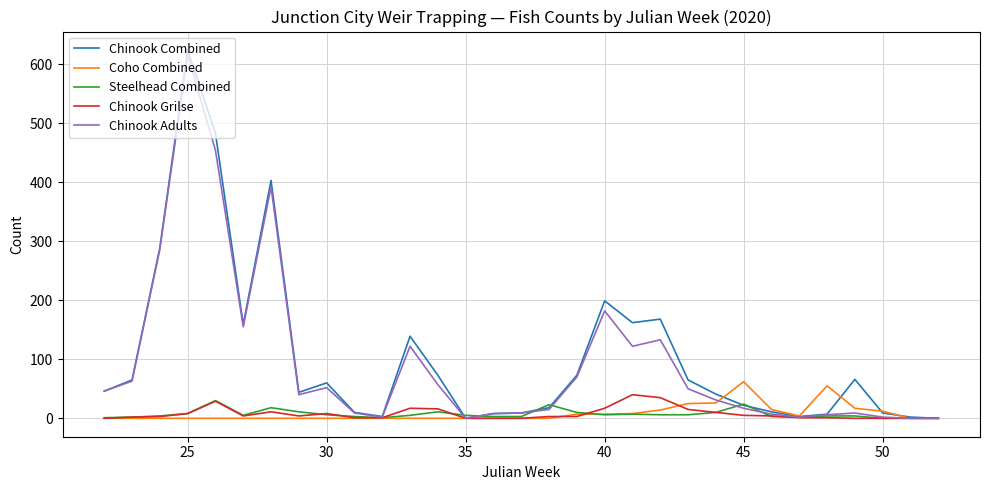

What is the maximum value for Chinook Adults?

616